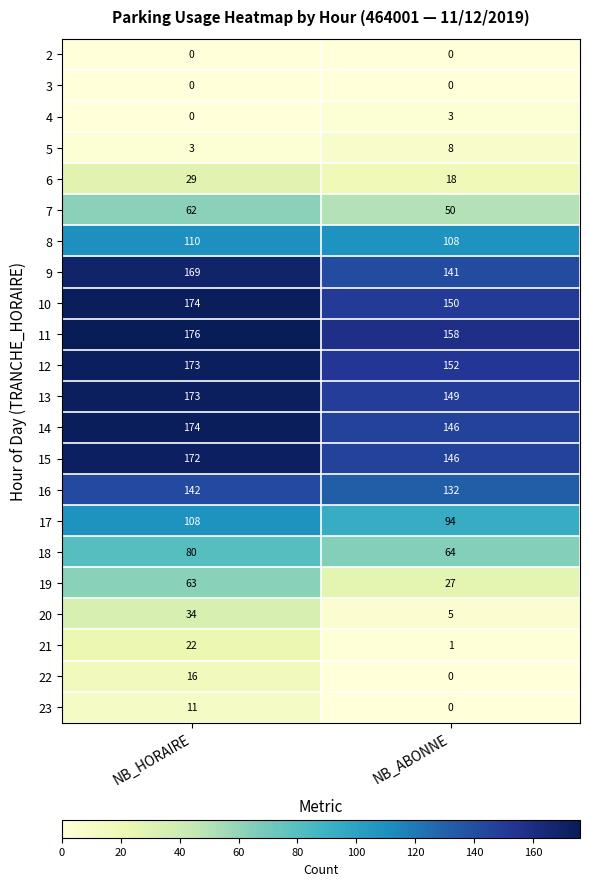

Between NB_HORAIRE and NB_ABONNE, which series saw the biggest shift?

19